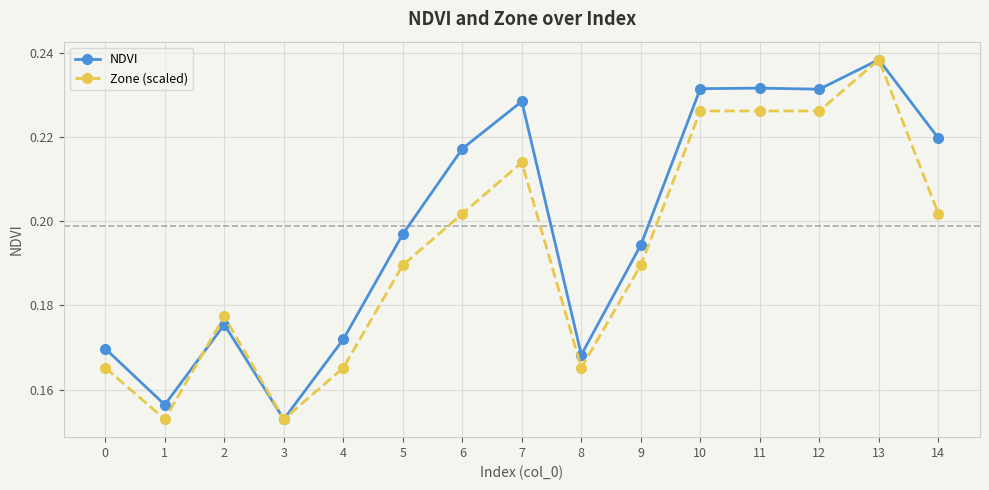

What are all the series names shown in the legend?

NDVI, Zone (scaled)